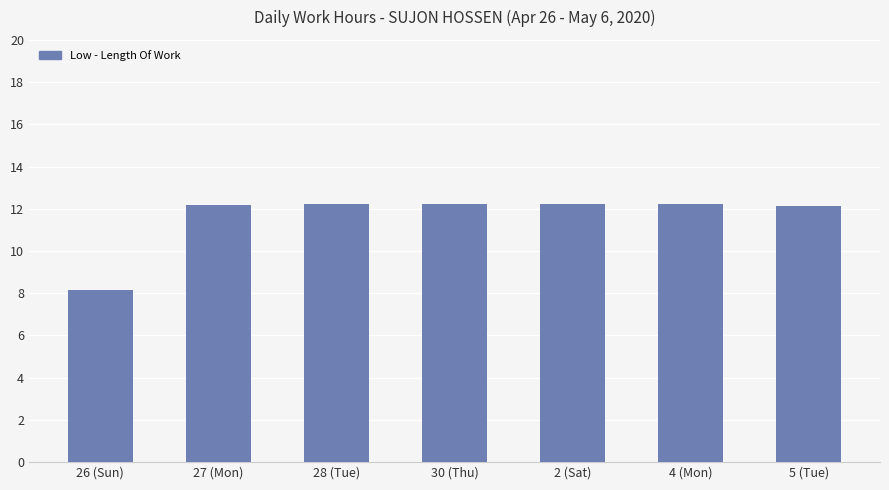

What is the smallest value displayed?

8.1